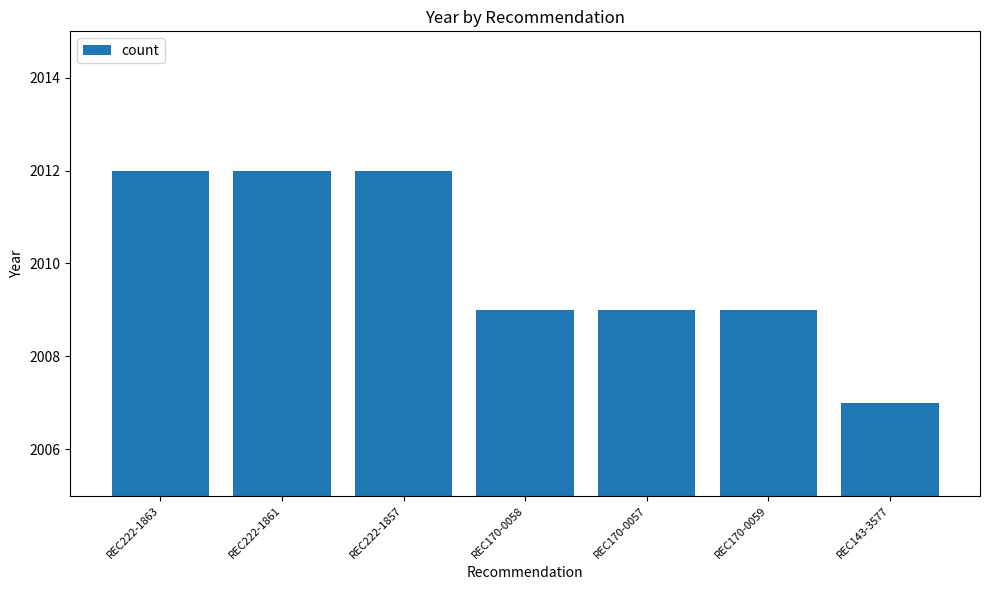

What is the smallest value displayed?

2007